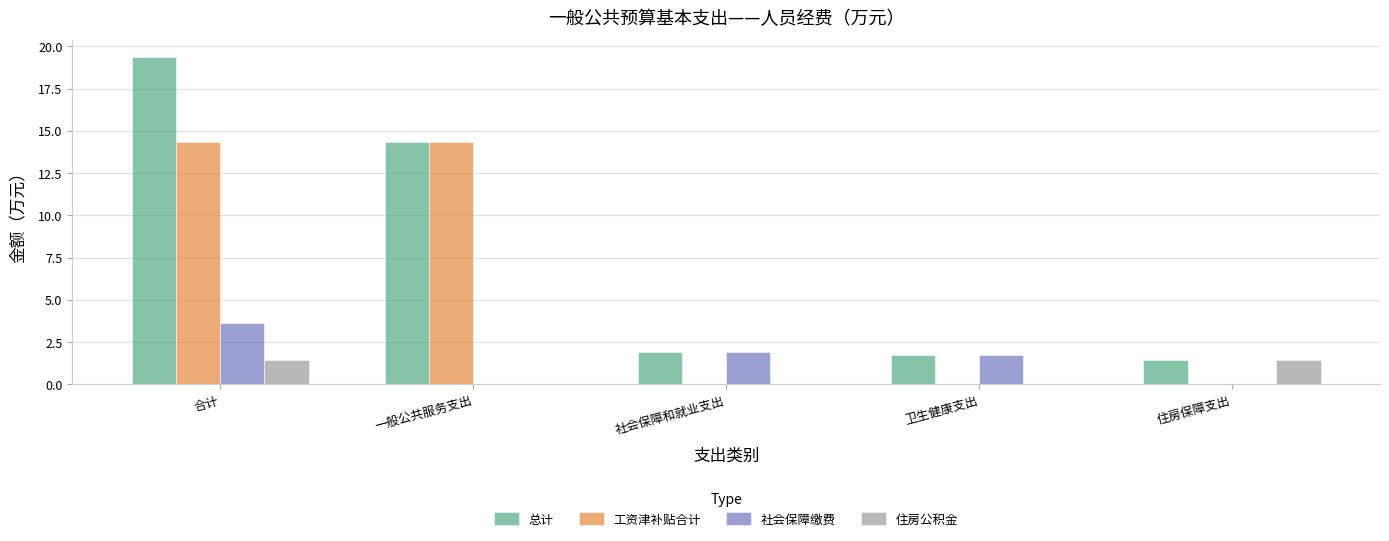

The 住房公积金 series shows 0.0 at 一般公共服务支出. True or false?

True